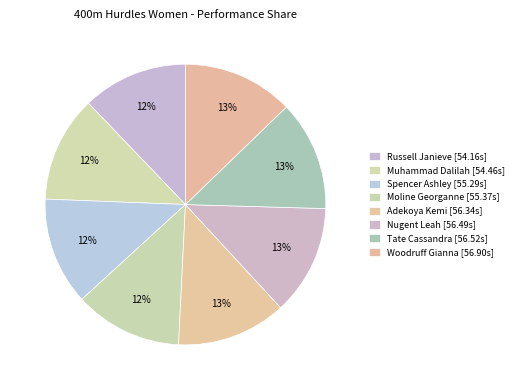

Is it true that Tate Cassandra is 13% of the pie?

True